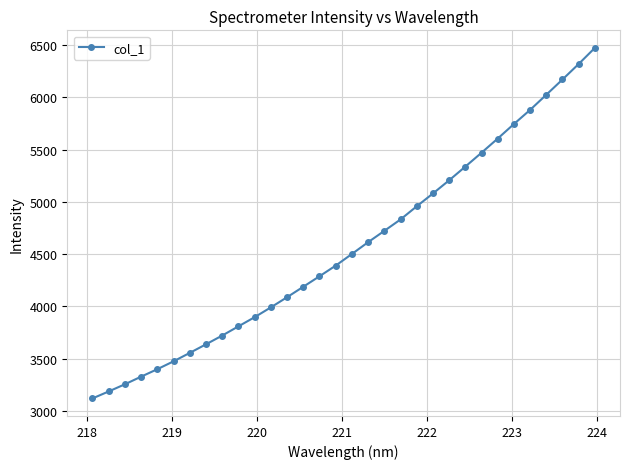

What is the value of the 31st point from the left?

6319.4